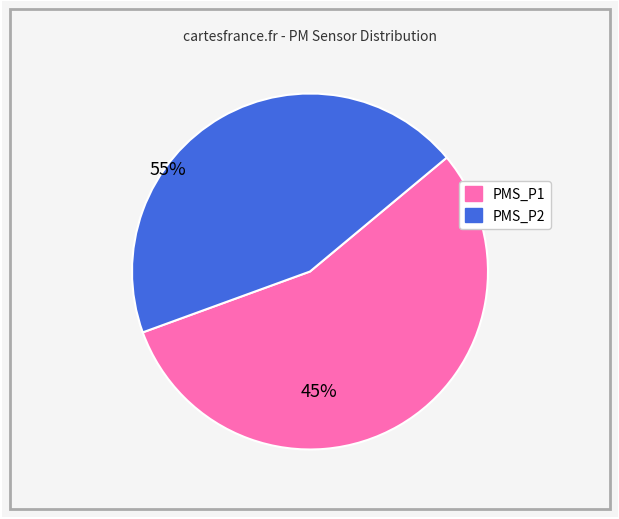

Does PMS_P1 represent more than half of the total?

Yes